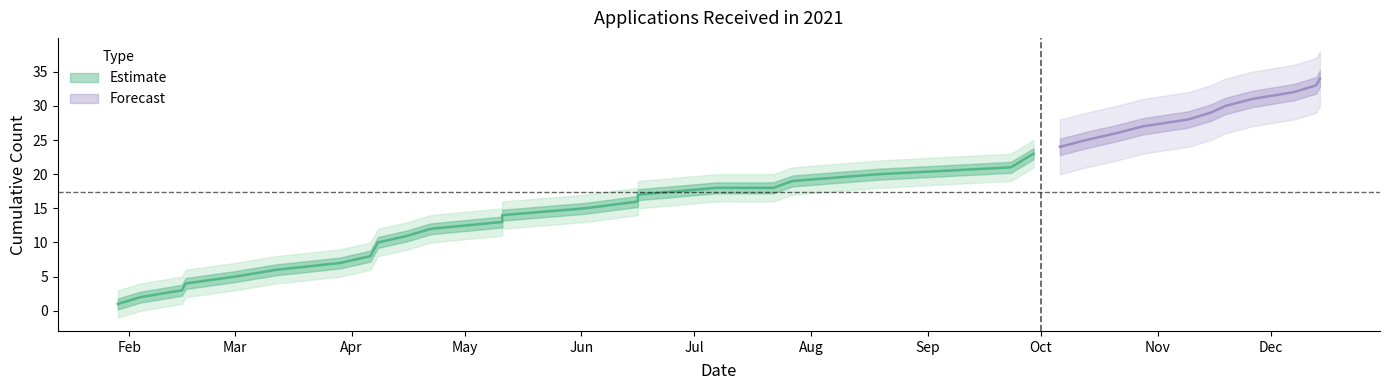

How many values are below 18?

17